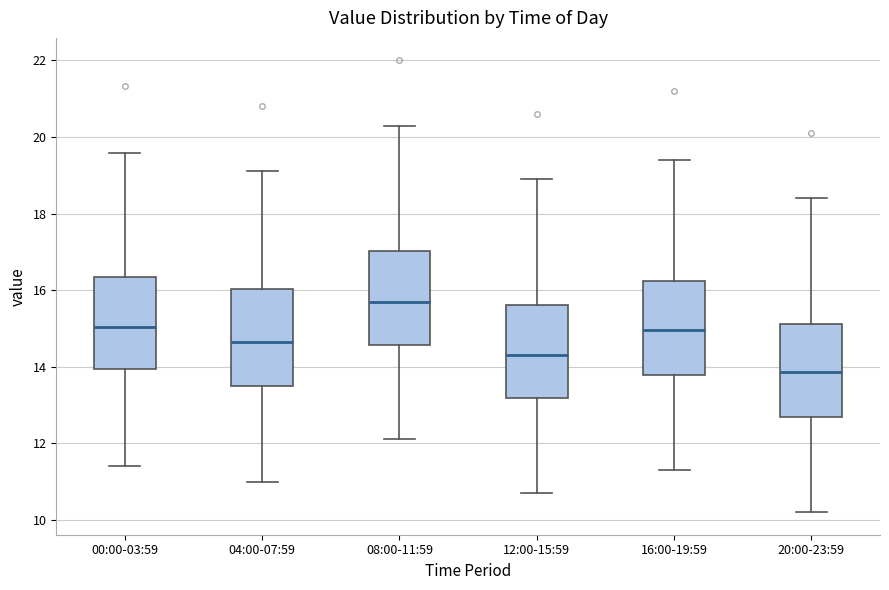

Where does the lower whisker of the box for 08:00-11:59 end on the y-axis? The values are not printed on the chart, so give them approximately, as read against the axis.

12.2